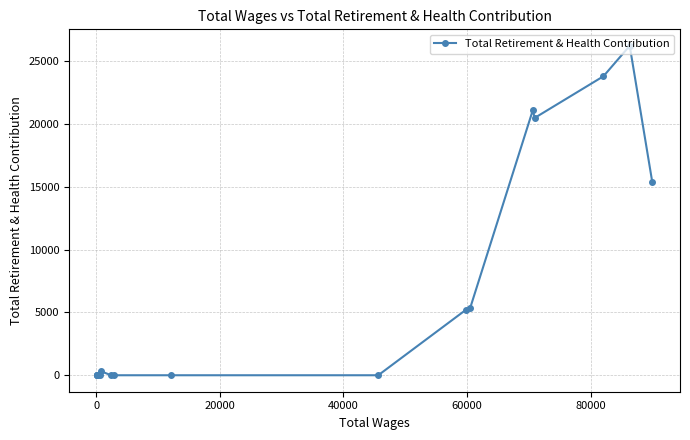

What is the difference between the second highest and second lowest values?

23796